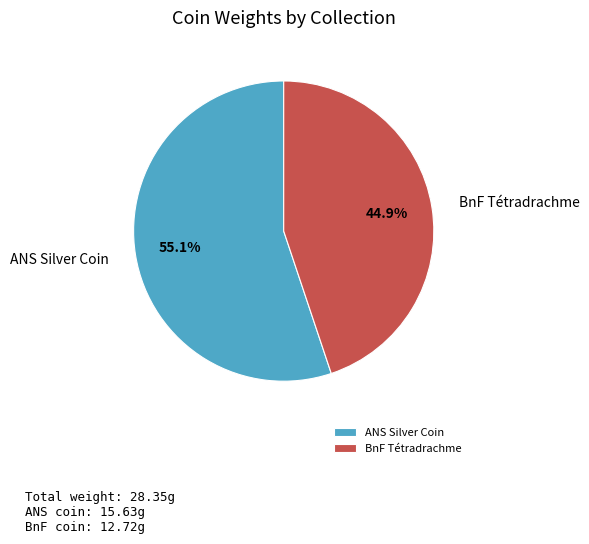

Rank the categories by value from highest to lowest.

ANS Silver Coin, BnF Tétradrachme